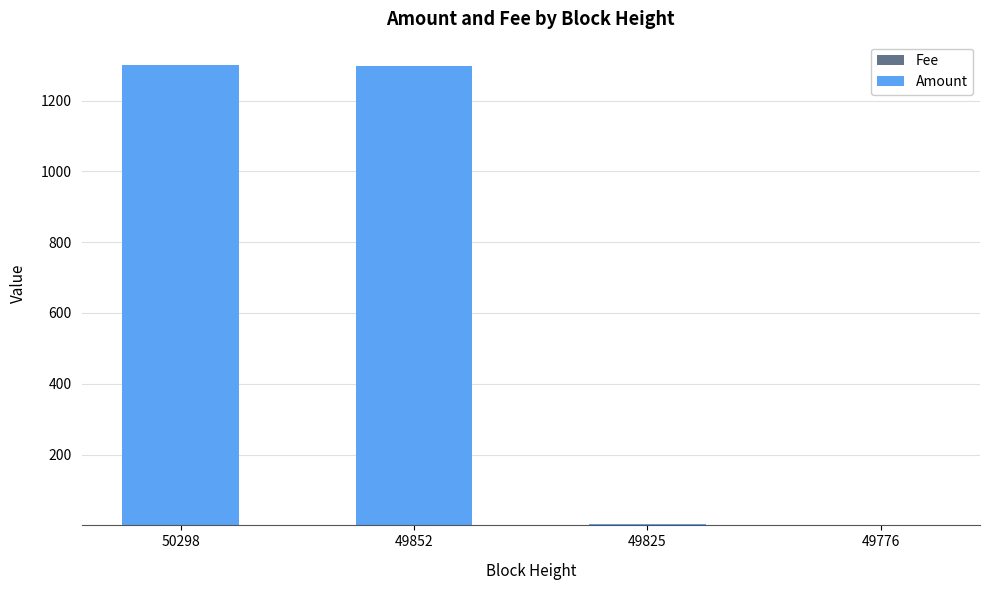

Are the bars horizontal?

No